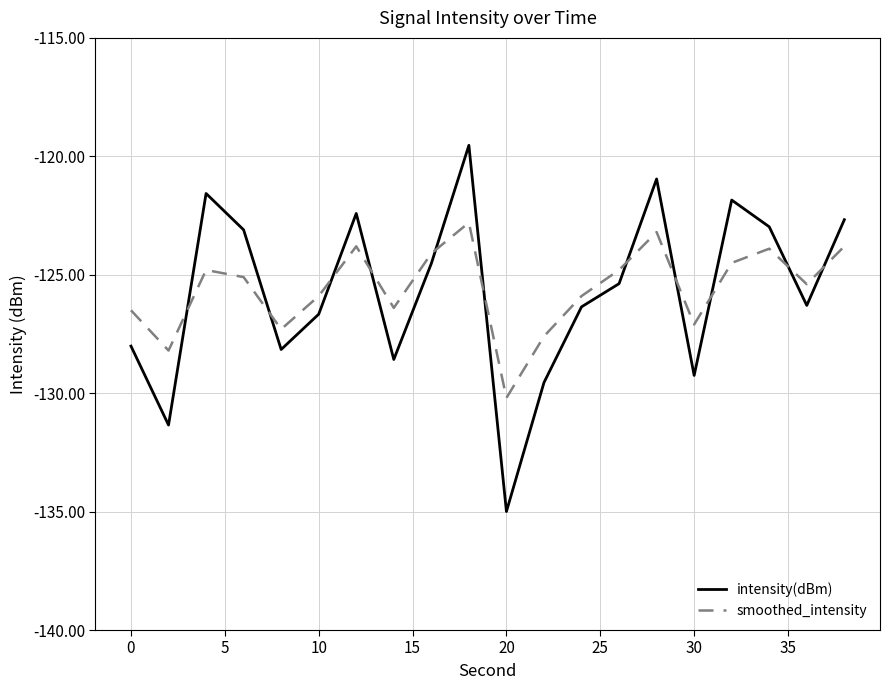

Rank the series by their maximum value, from lowest to highest.

smoothed_intensity, intensity(dBm)